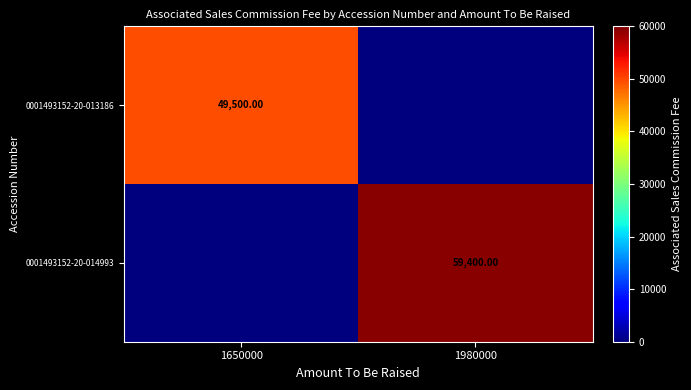

Is the value of 0001493152-20-014993 at 1980000 greater than the value of 0001493152-20-013186 at 1650000?

Yes